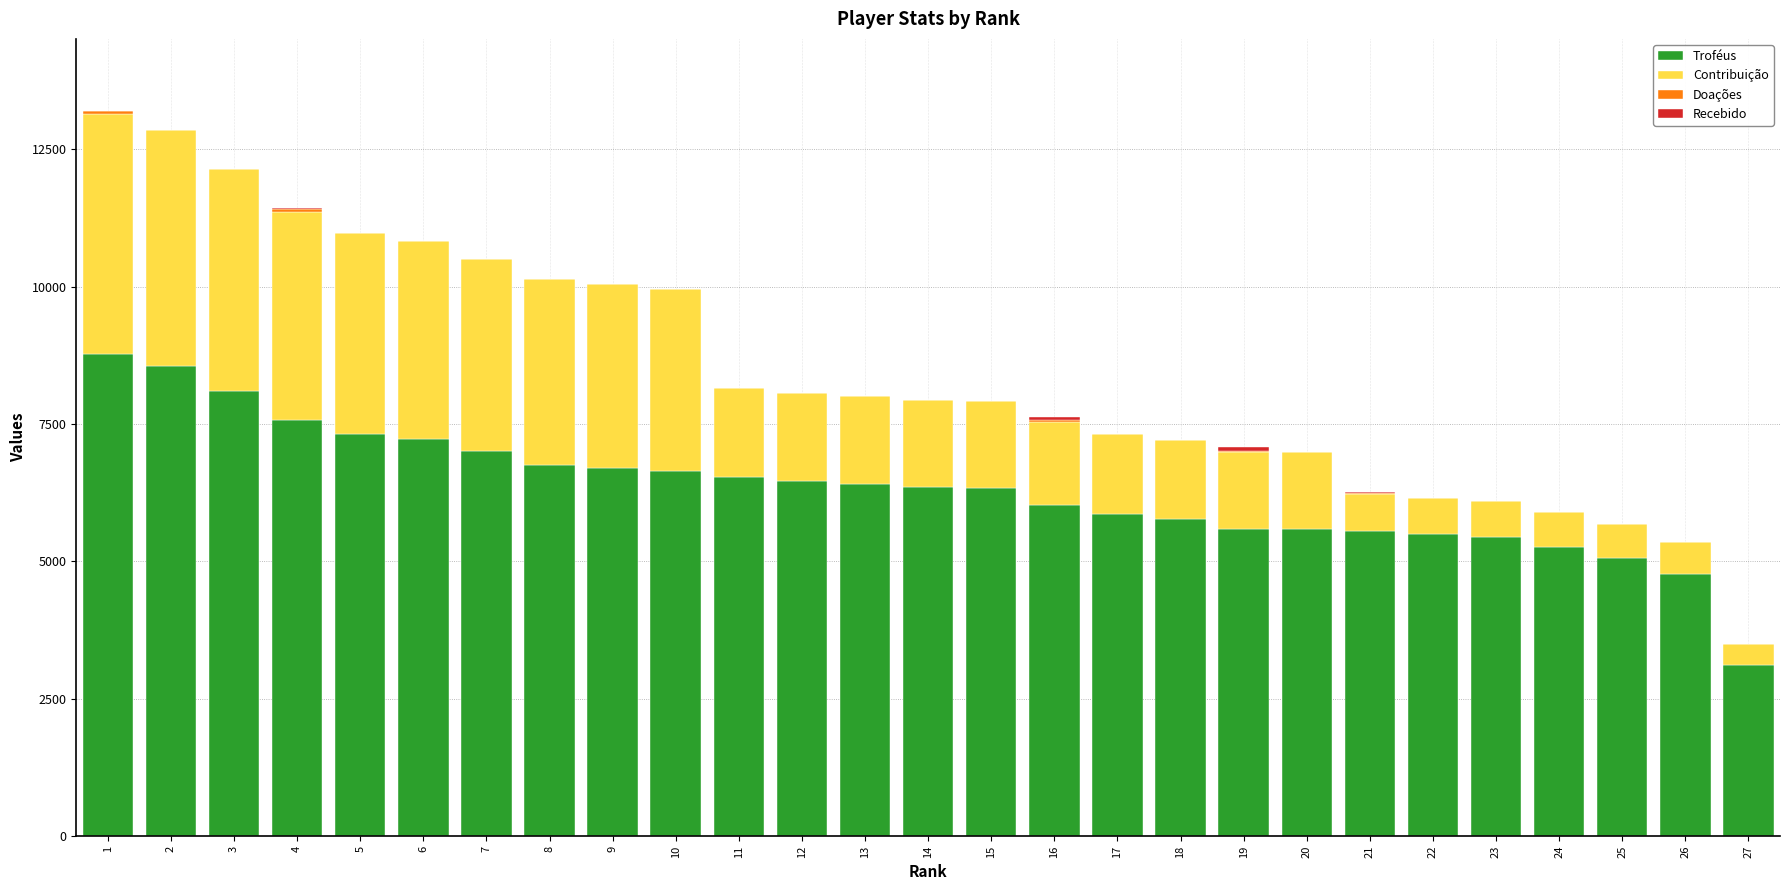

What is the maximum value for Troféus?

8765